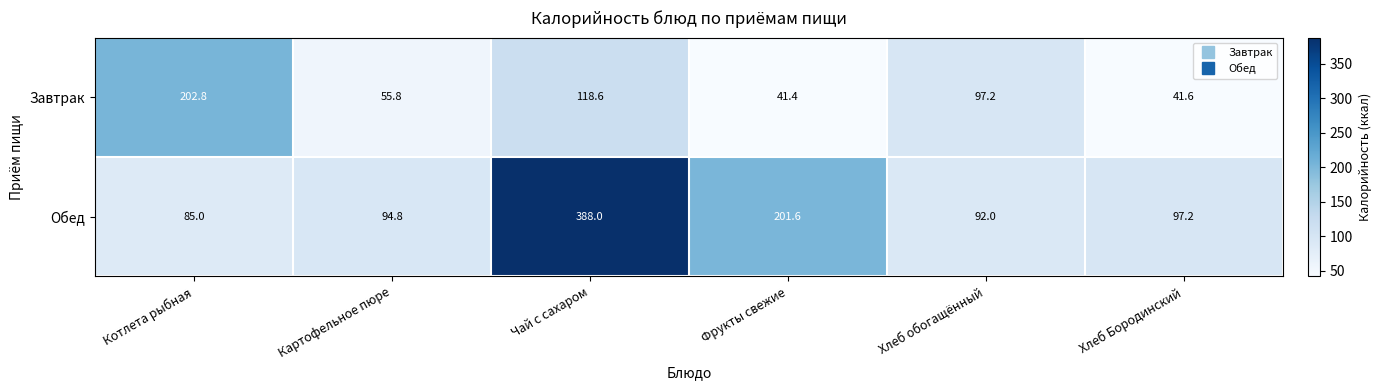

Where is Обед nearest to the value 236?

Фрукты свежие